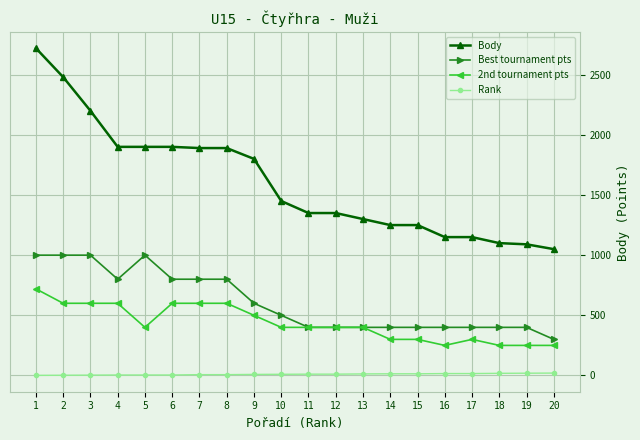

Rank the series by their maximum value, from lowest to highest.

Rank, 2nd tournament pts, Best tournament pts, Body